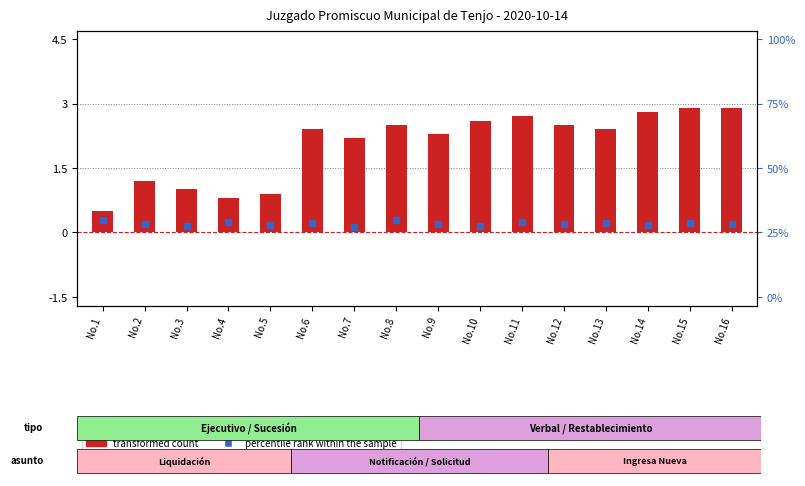

What is the ratio of the value at No.14 to the value at No.8?

1.1